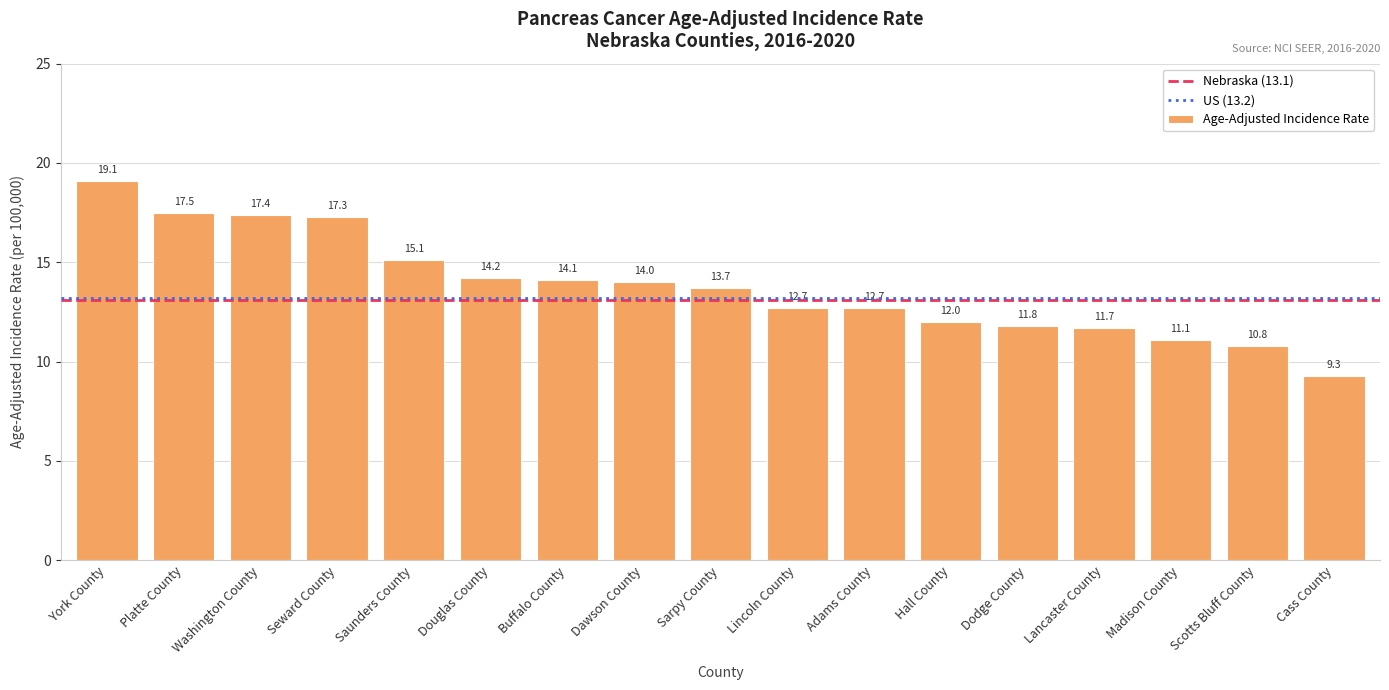

What is the label of the 13th bar from the left?

Dodge County